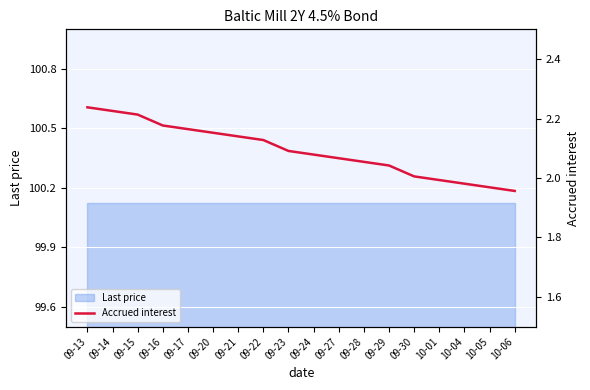

How many lines are shown in the chart?

1